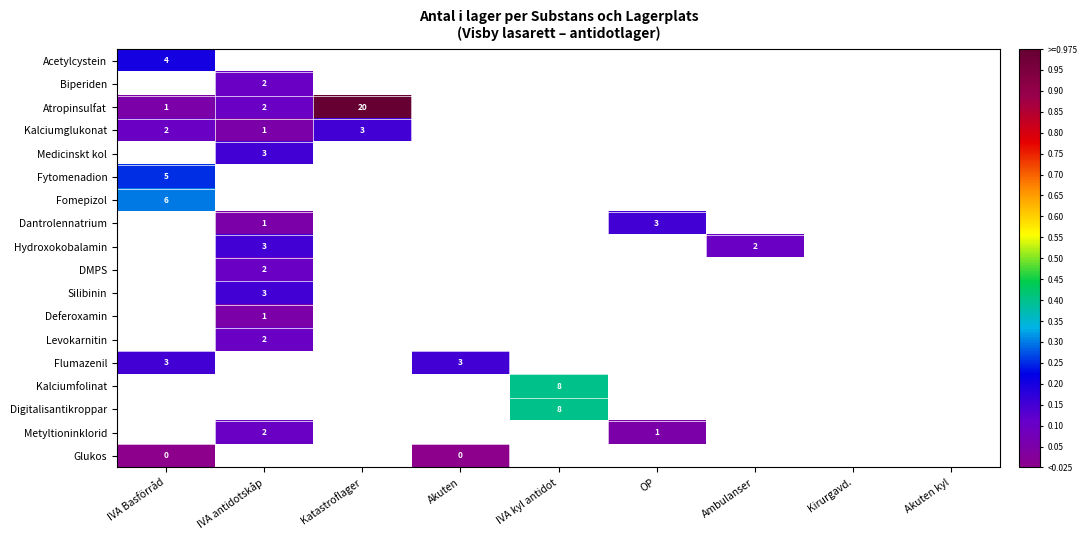

What is the greatest value displayed?

1.0